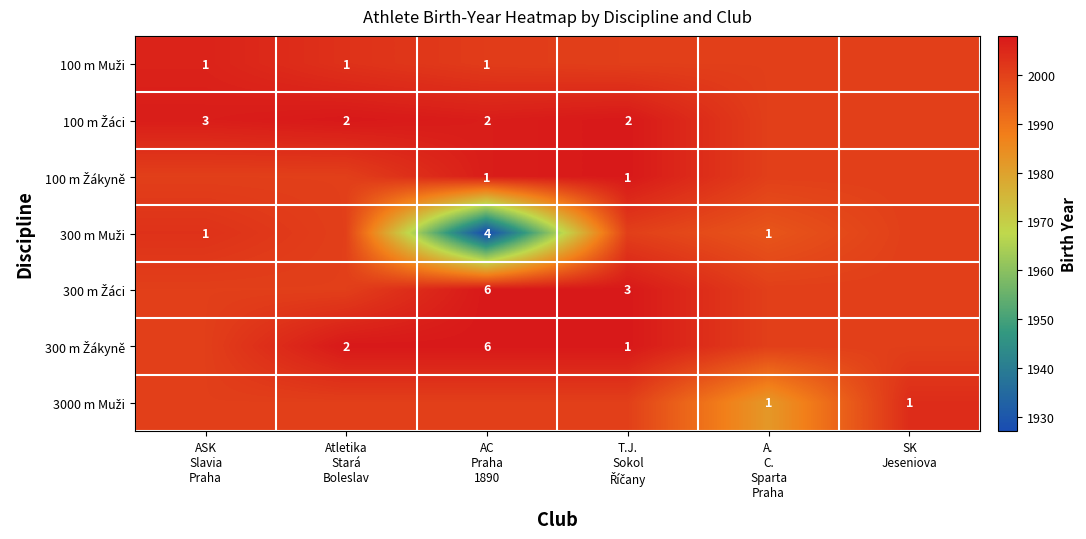

Rank the series at SK Jeseniova from lowest to highest value.

100 m Muži, 100 m Žáci, 100 m Žákyně, 300 m Muži, 300 m Žáci, 300 m Žákyně, 3000 m Muži